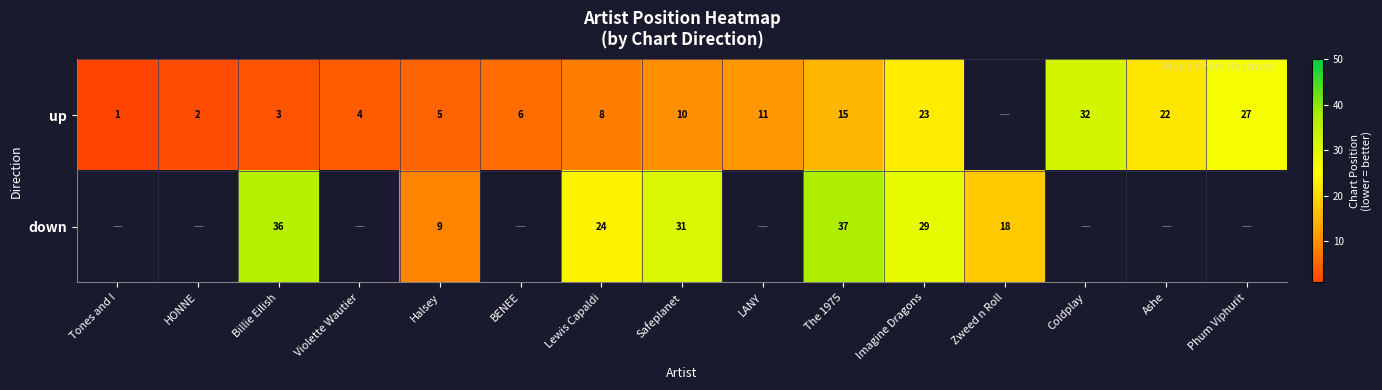

At Imagine Dragons, list the series in order from smallest to largest.

up, down